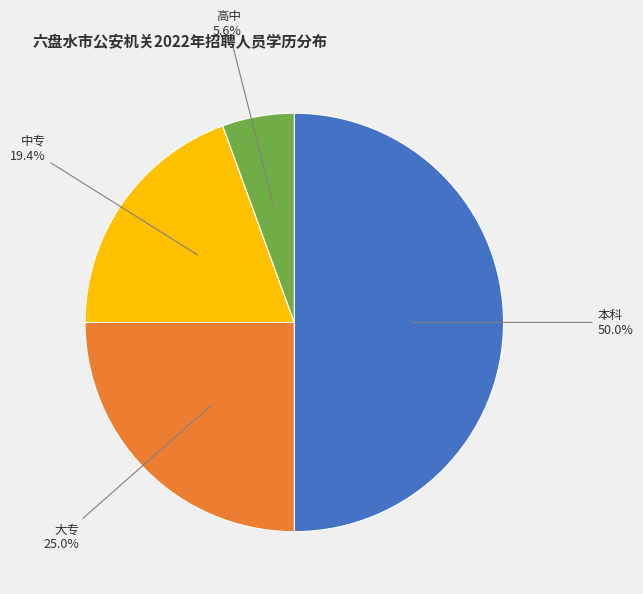

Is it true that 高中 is 6% of the pie?

True